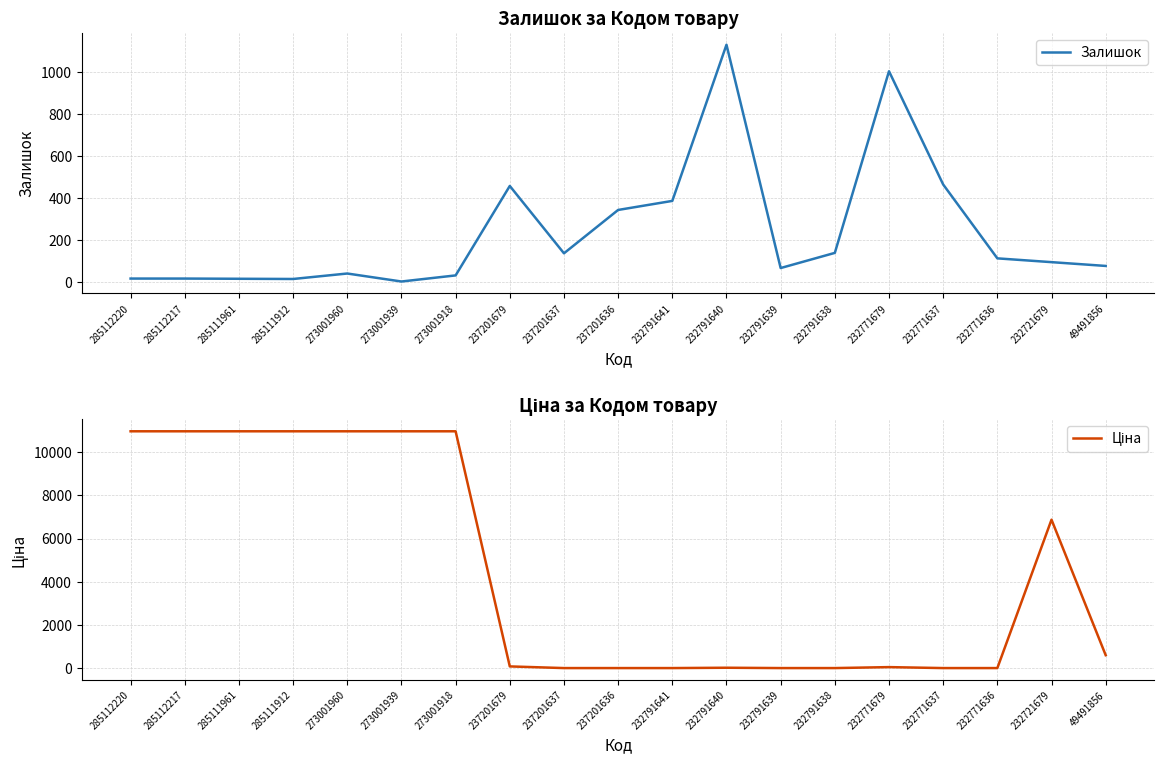

Where is Ціна nearest to the value 5483?

232721679